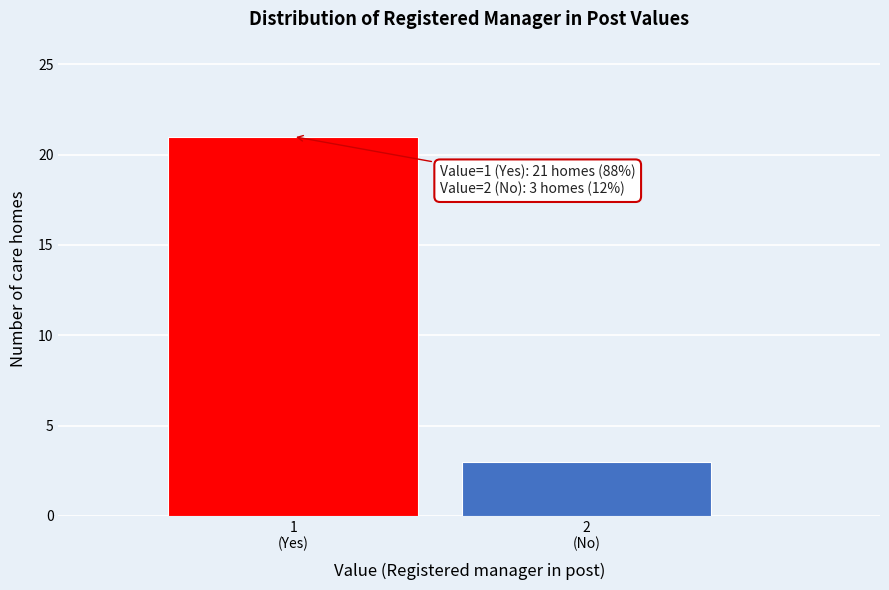

Reading left to right, list all the values displayed in this chart.

21	3